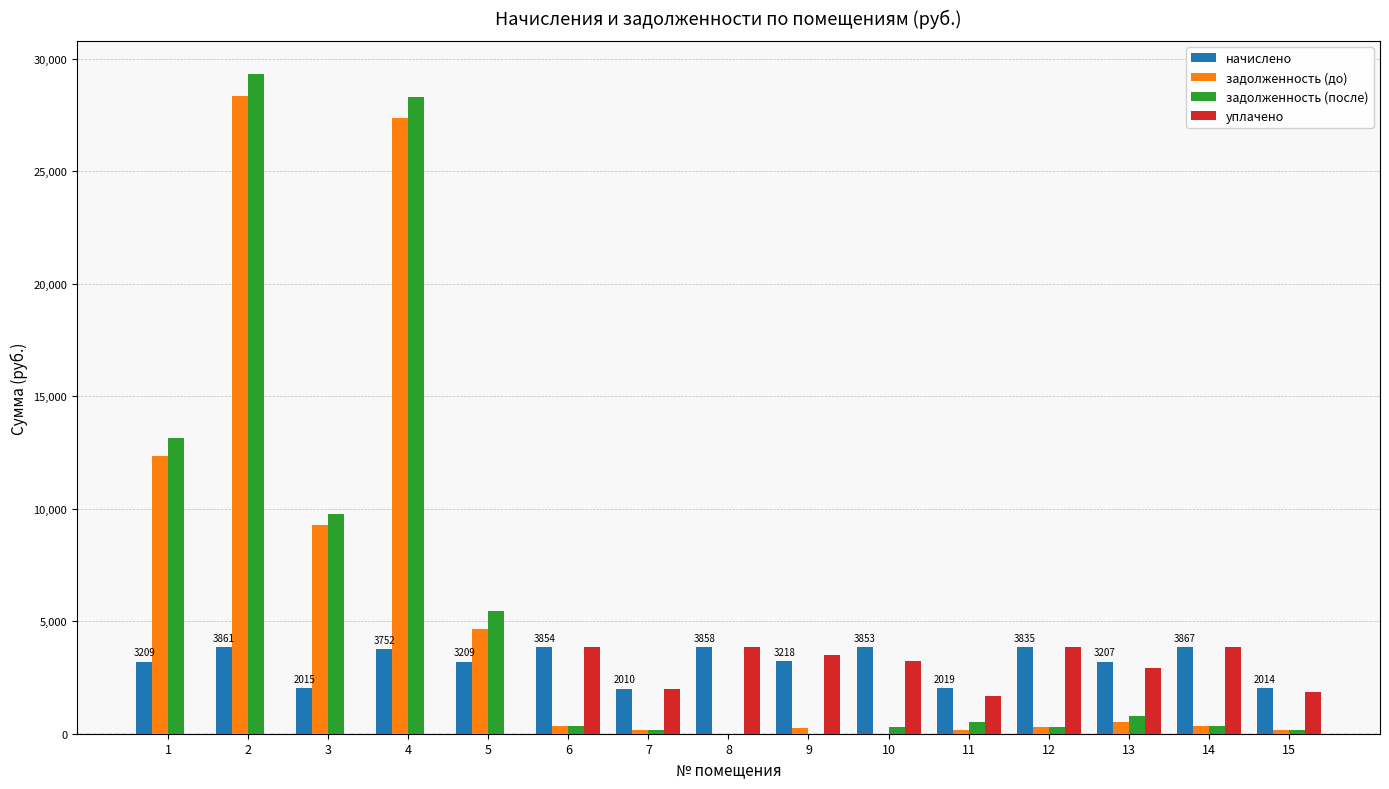

The value of уплачено at 10 is 3220.0. True or false?

True